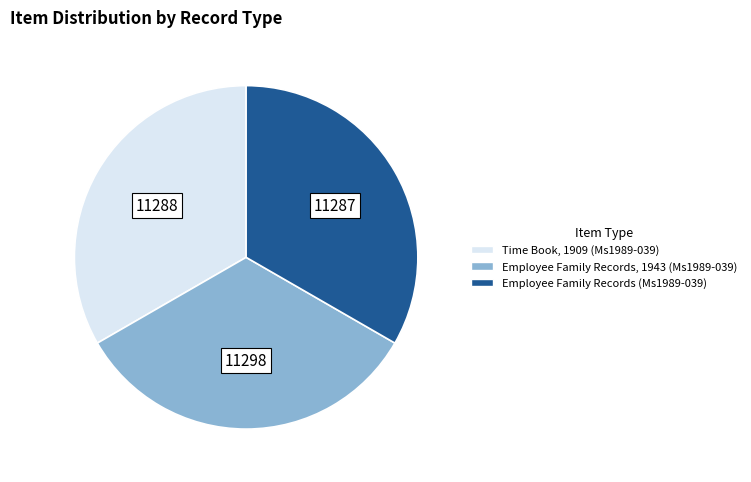

Count the number of slices in the pie.

3